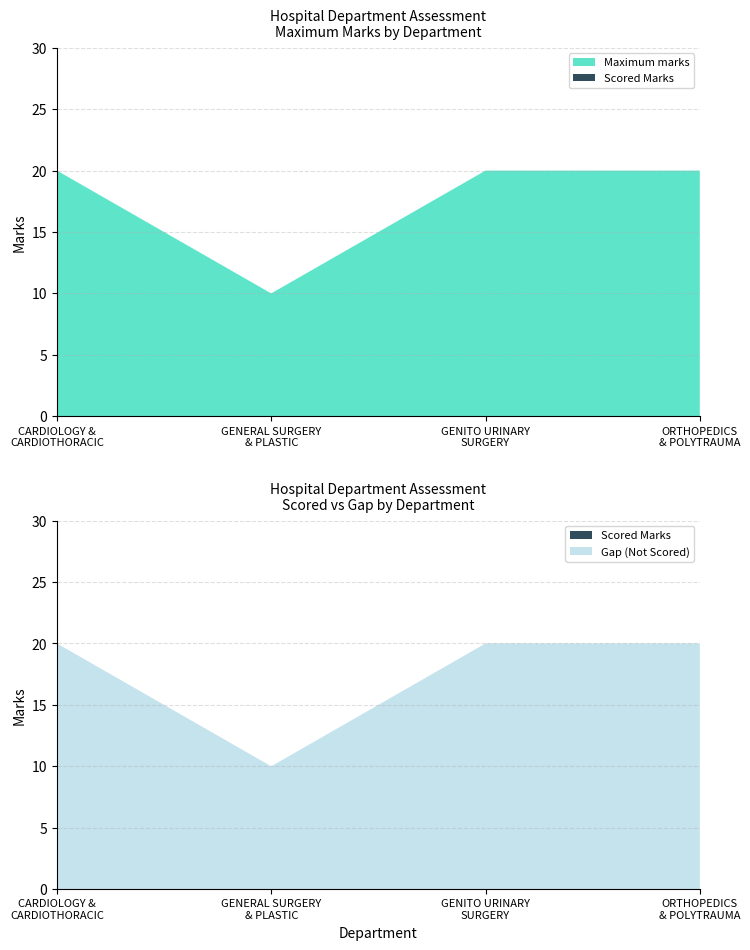

Reading right to left, extract all data points from this chart.

Scored Marks: 0	0	0	0
Maximum marks: 20	20	10	20